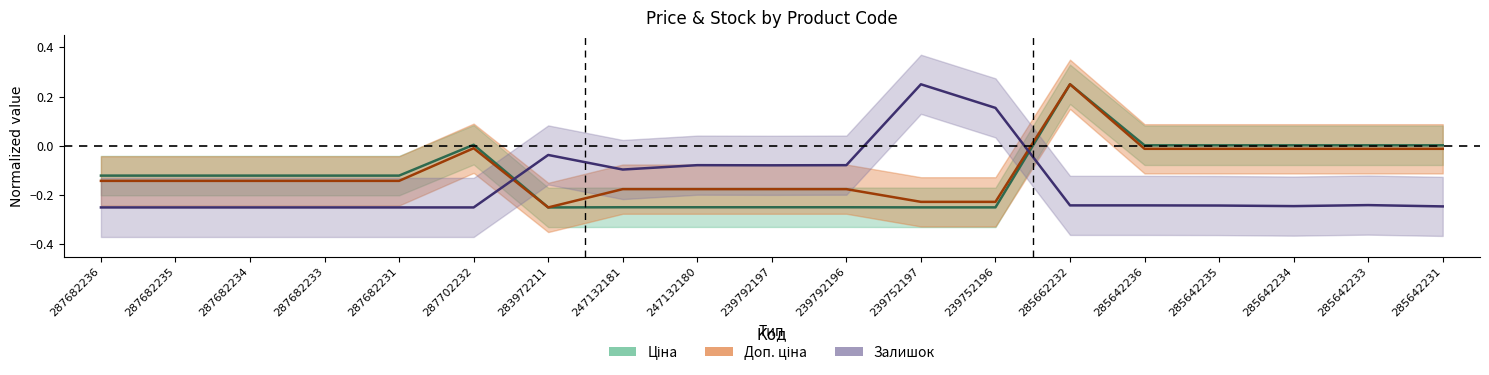

At which category is the sum across all series the highest?

285662232